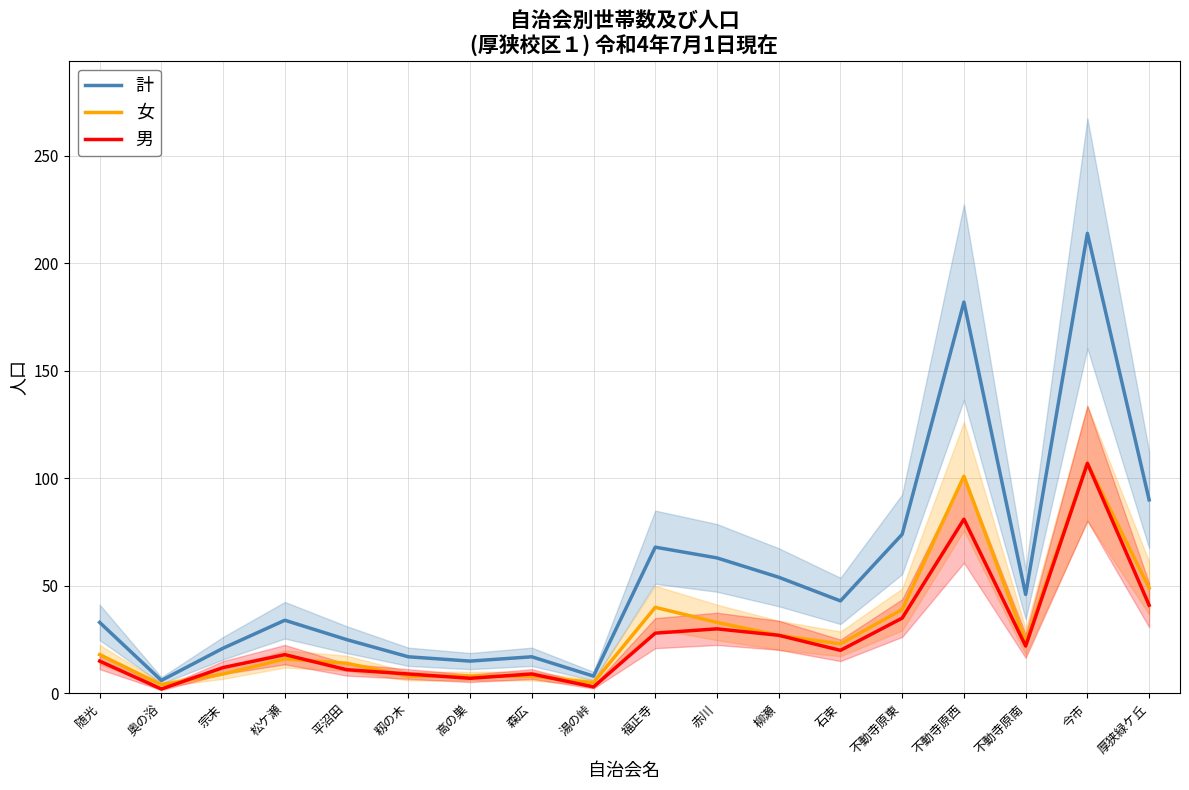

True or false: 計 and 男 cross at least once.

False